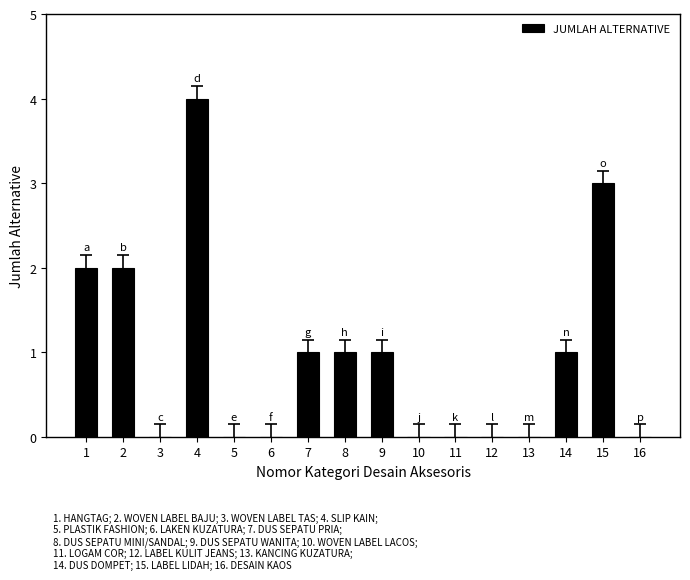

Which has a higher value, 8 or 16?

8